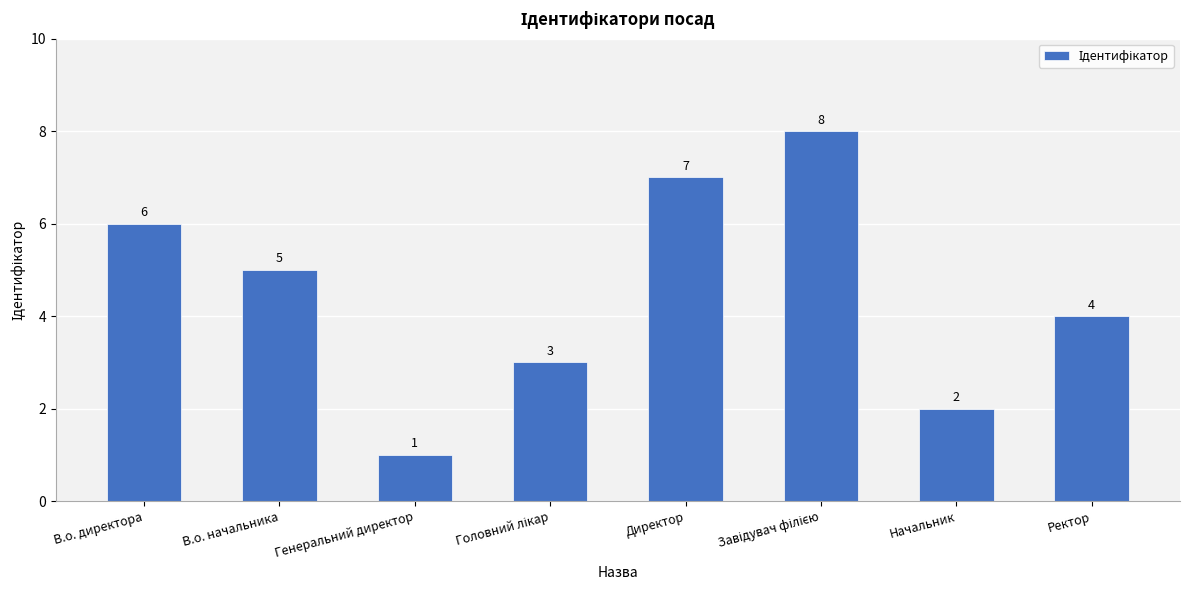

What is the label of the 4th bar from the right?

Директор